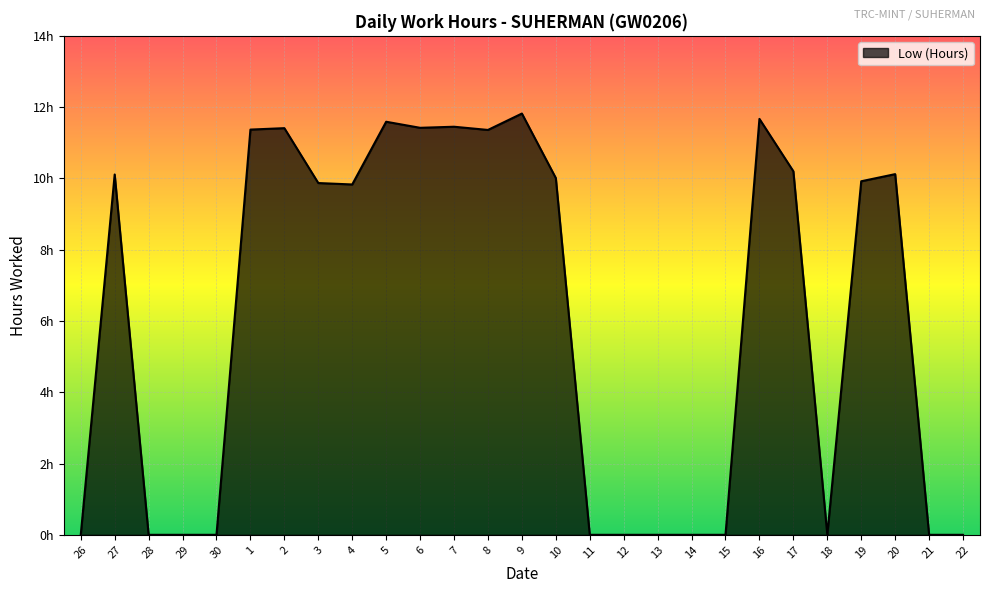

What is the sum of the values at 27 and 3?

20.0